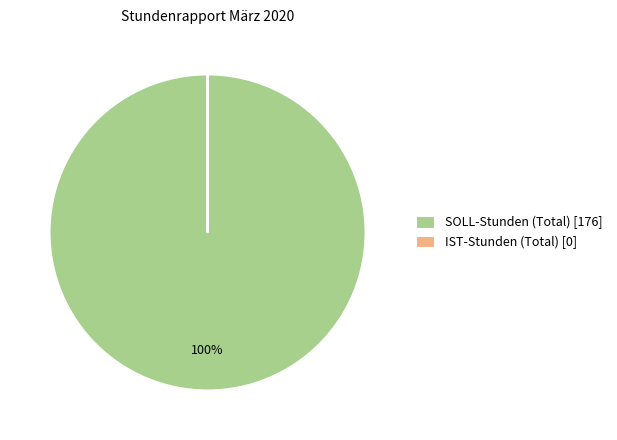

To the nearest percent, what is the difference between the largest and smallest slice percentages?

100%